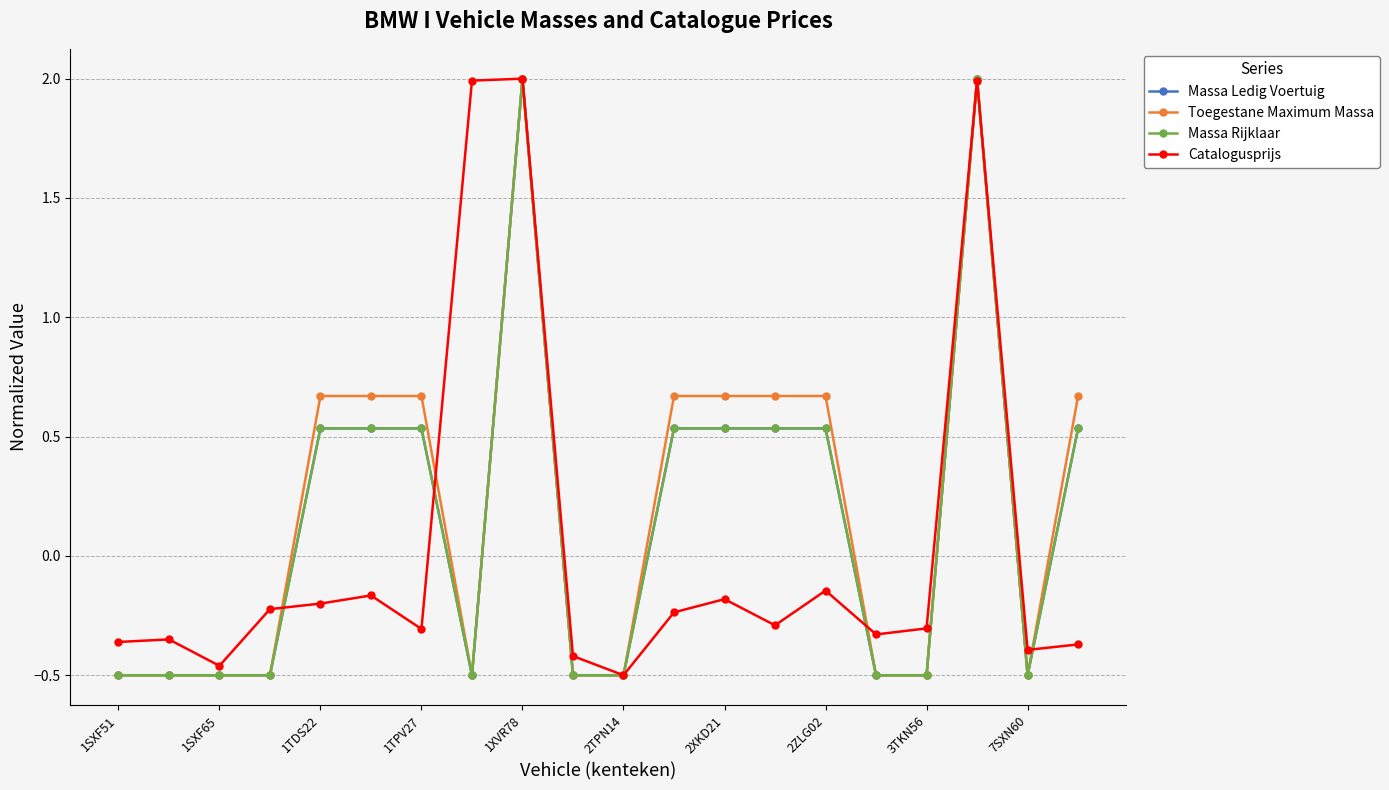

True or false: Toegestane Maximum Massa and Massa Rijklaar cross at least once.

False